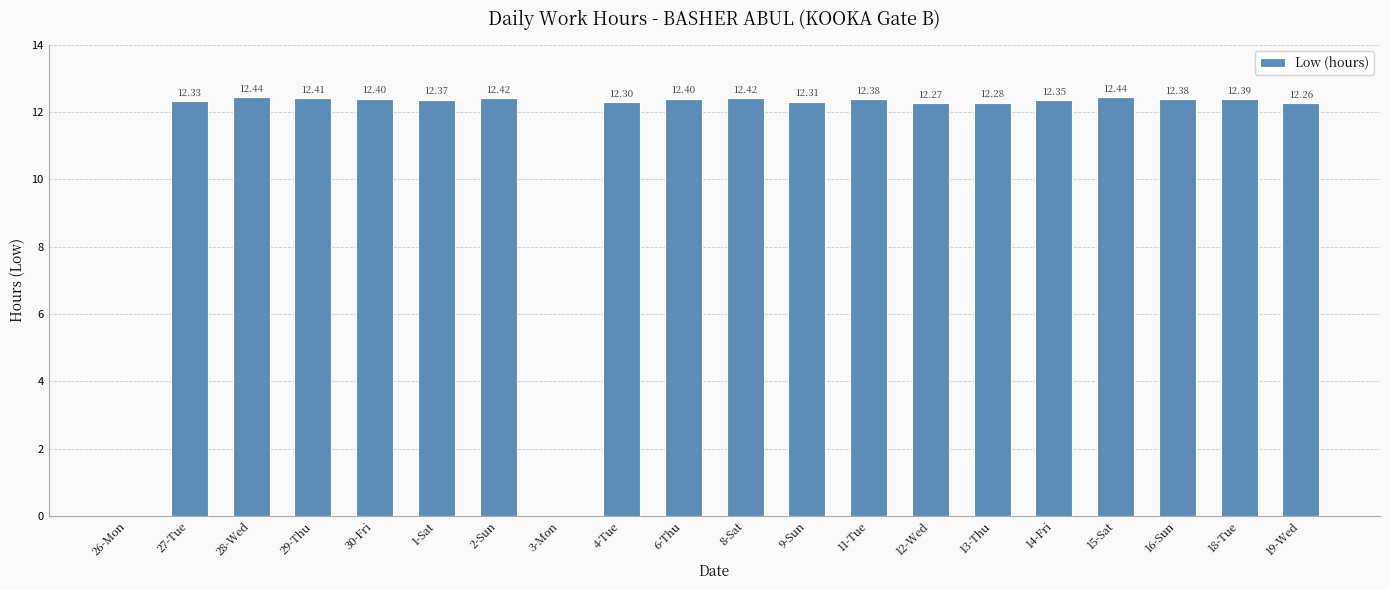

What is the sum of the values at 3-Mon and 4-Tue?

12.3